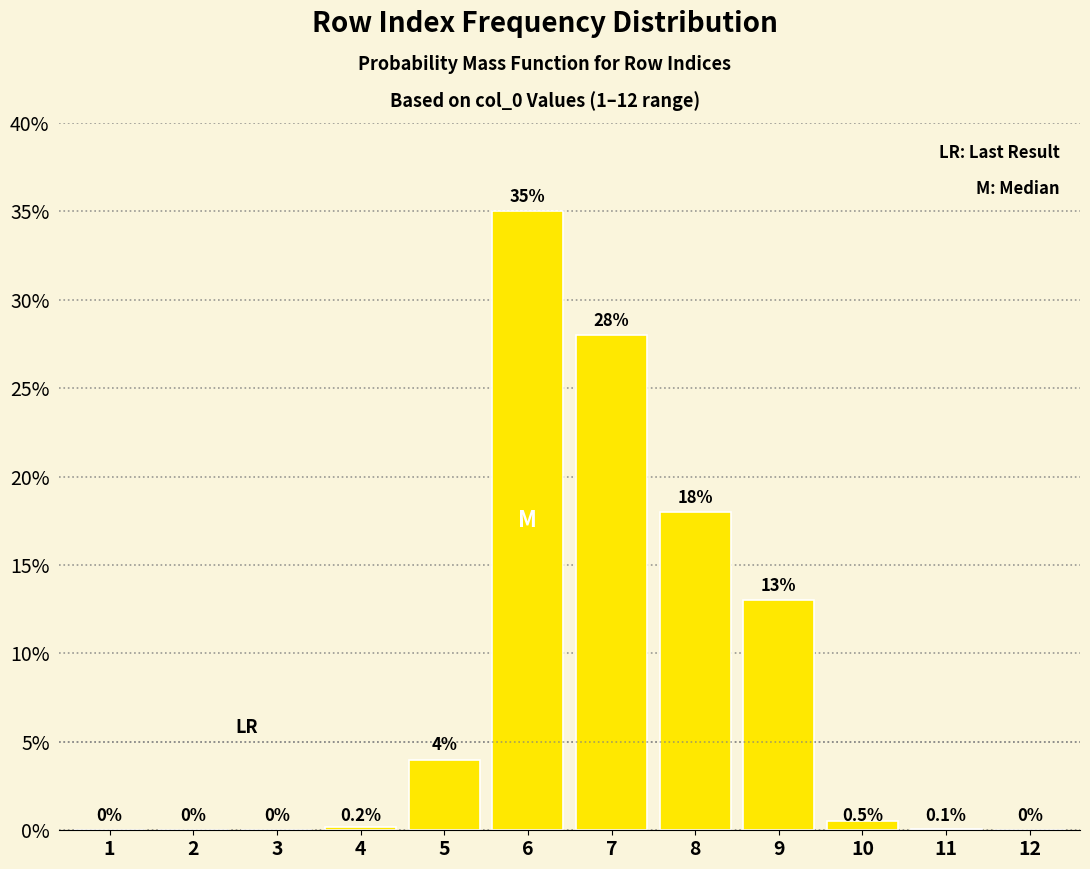

Reading left to right, list all the values displayed in this chart.

1=0.0	2=0.0	3=0.0	4=0.2	5=4.0	6=35.0	7=28.0	8=18.0	9=13.0	10=0.5	11=0.1	12=0.0